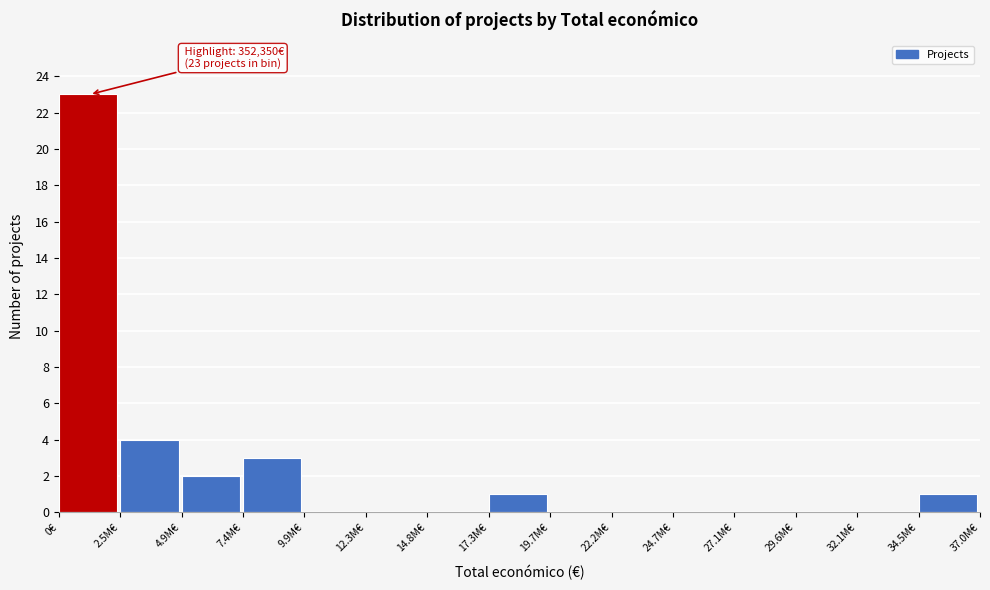

Reading left to right, extract all data points from this chart.

0€=23	2.5M€=4	4.9M€=2	7.4M€=3	9.9M€=0	12.3M€=0	14.8M€=0	17.3M€=1	19.7M€=0	22.2M€=0	24.7M€=0	27.1M€=0	29.6M€=0	32.1M€=0	34.5M€=1